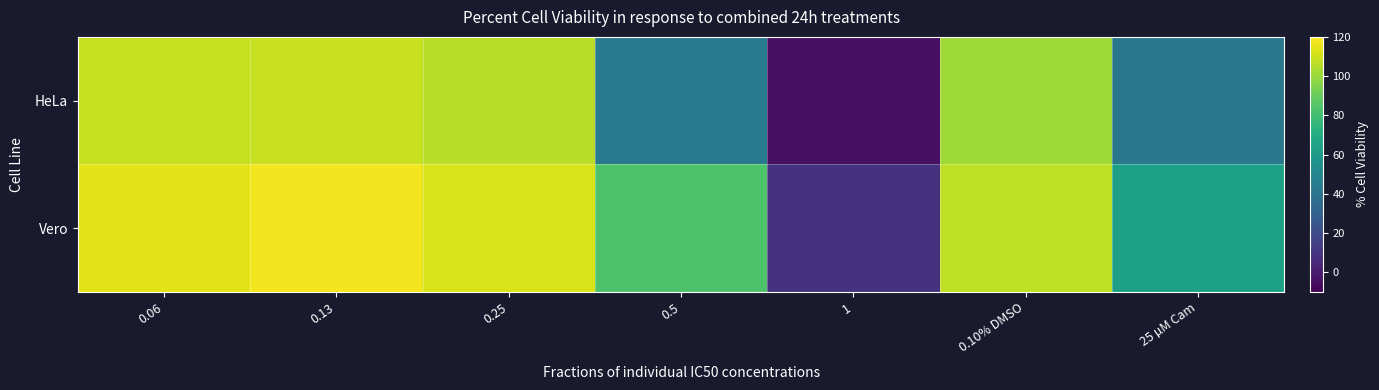

Reading left to right, list all the values displayed in this chart.

HeLa: 0.06=108.8	0.13=109.1	0.25=106.8	0.5=43.6	1=-4.7	0.10% DMSO=101.7	25 µM Cam=41.8
Vero: 0.06=114.6	0.13=117.8	0.25=112.6	0.5=83.9	1=8.8	0.10% DMSO=107.3	25 µM Cam=63.6